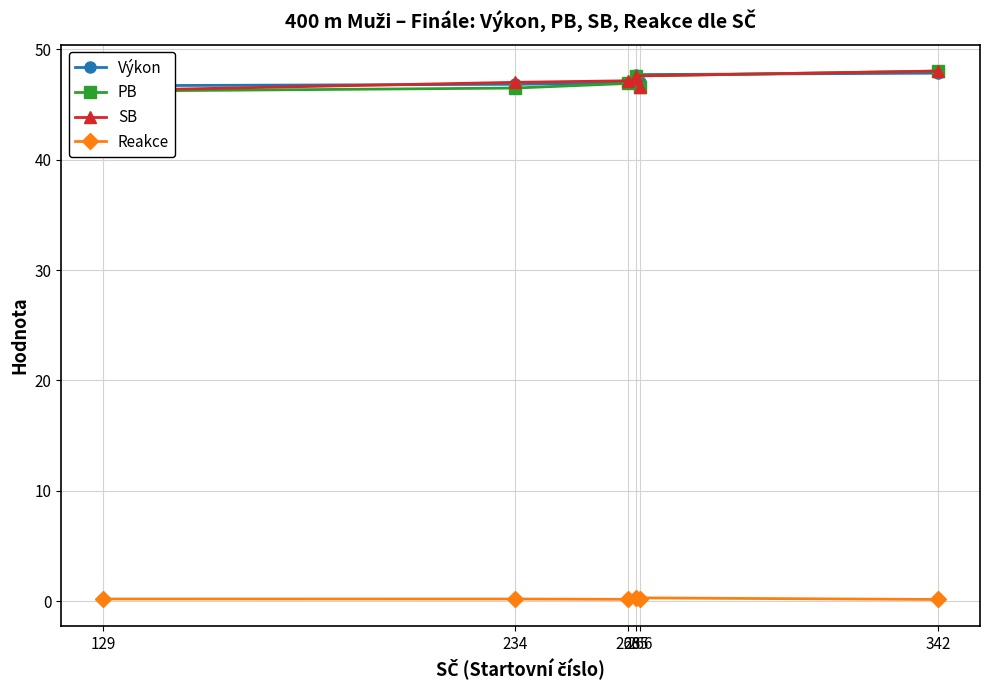

Reading left to right, transcribe all the data shown in this chart.

Výkon: 46.7	46.8	47.0	47.0	47.7	47.8
PB: 46.2	46.5	46.9	46.6	47.6	48.0
SB: 46.3	47.0	47.1	46.6	47.6	48.0
Reakce: 0.2	0.2	0.2	0.2	0.3	0.2